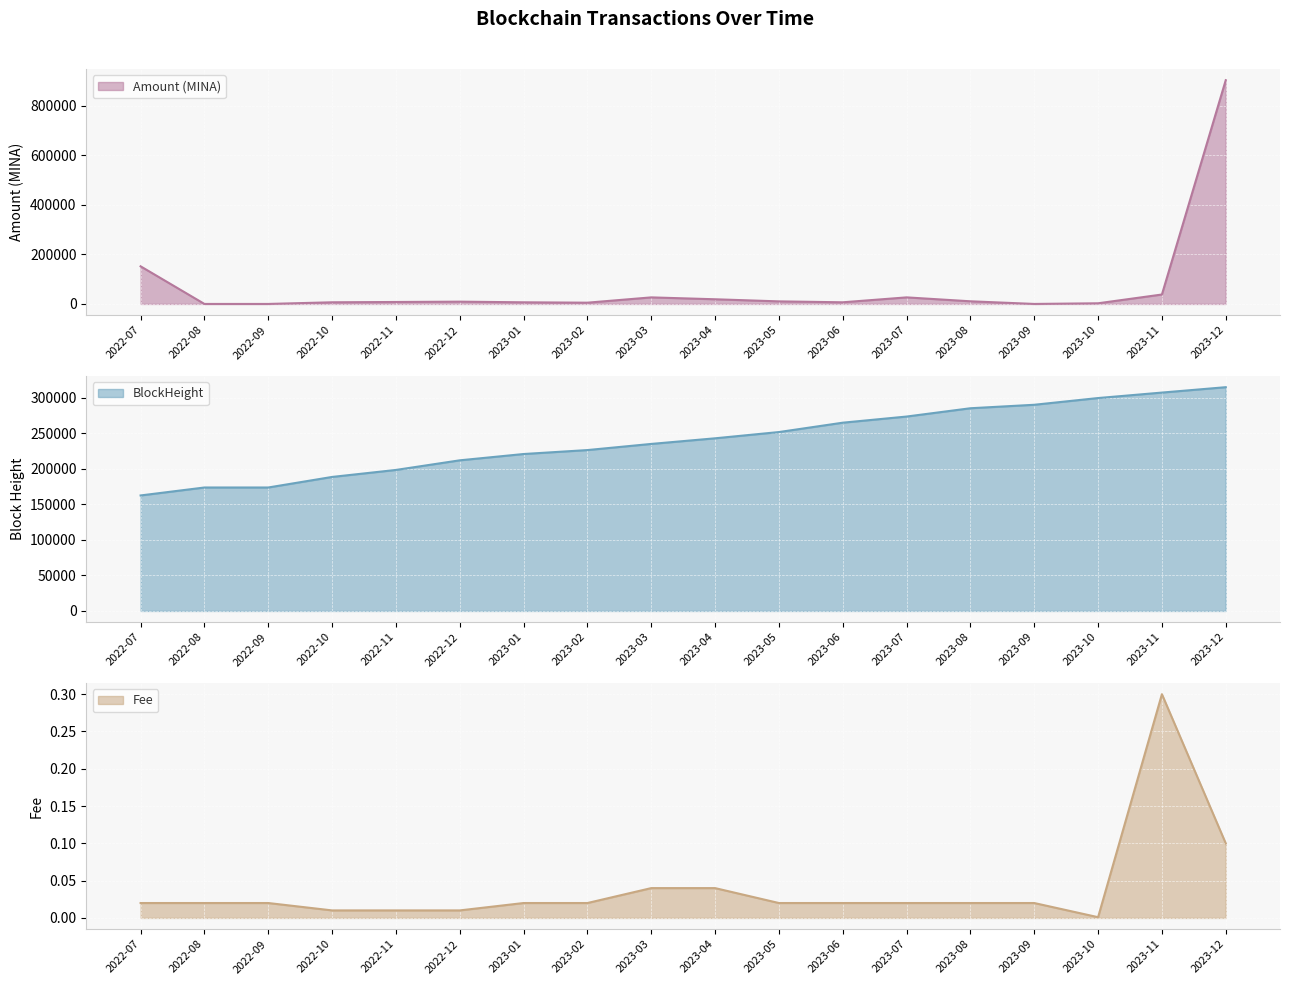

Where is Amount (MINA) nearest to the value 451250?

2022-07